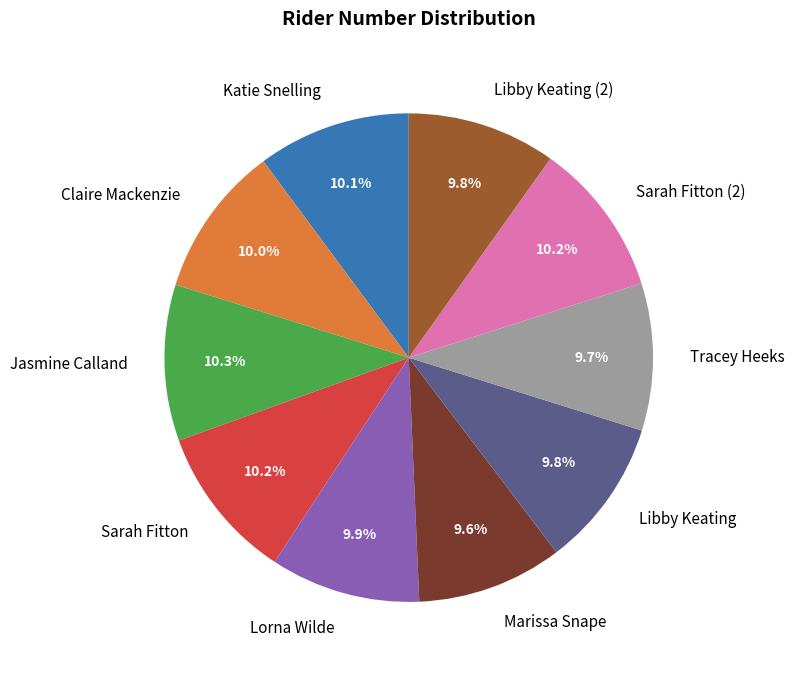

The Tracey Heeks slice represents 10% of the pie. True or false?

True